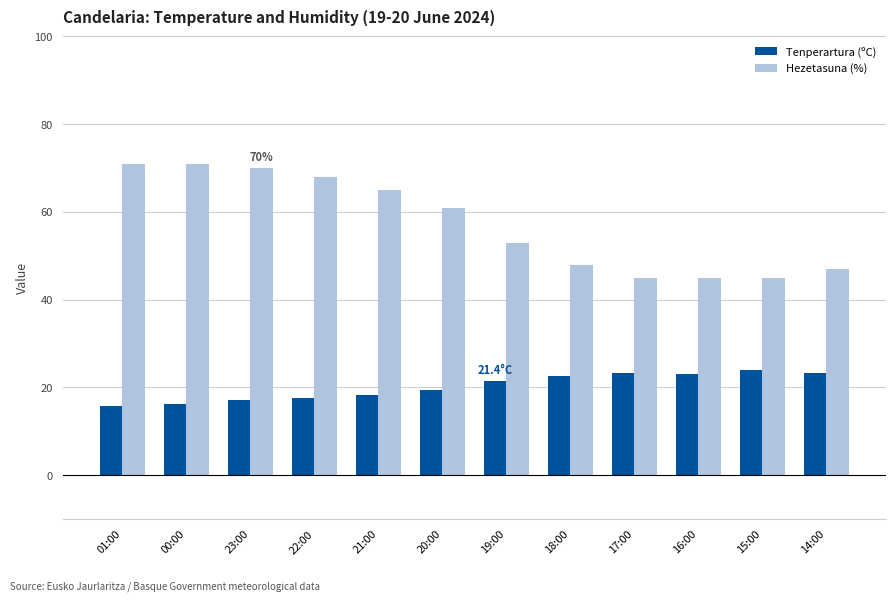

At how many categories does at least one series exceed 31?

12